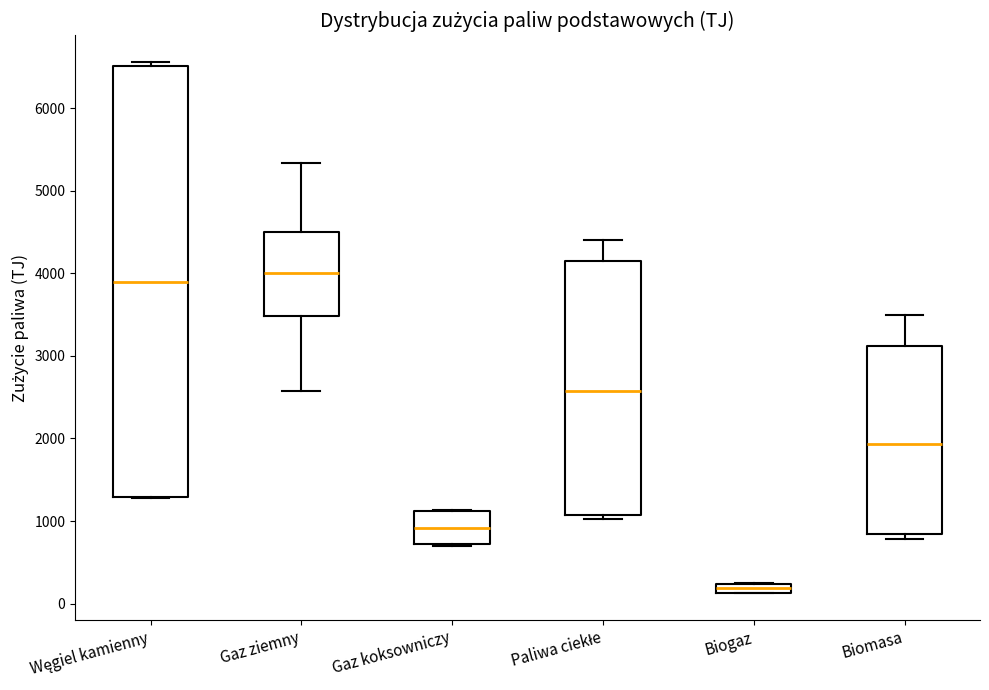

Which box is the tallest, from its lower edge to its upper edge?

Węgiel kamienny